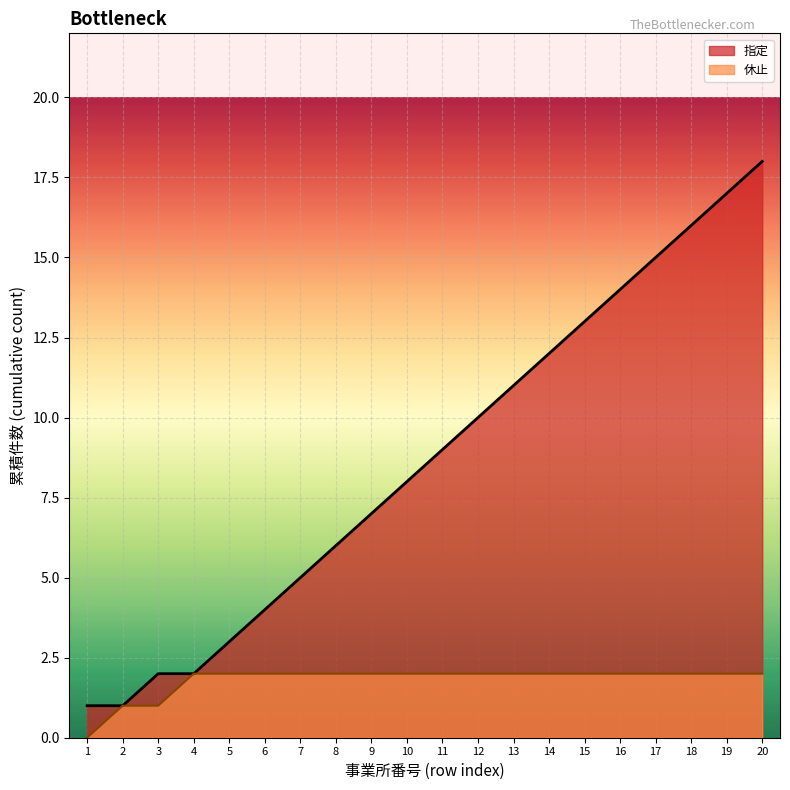

True or false: the data has more than 1 interior local peaks.

False